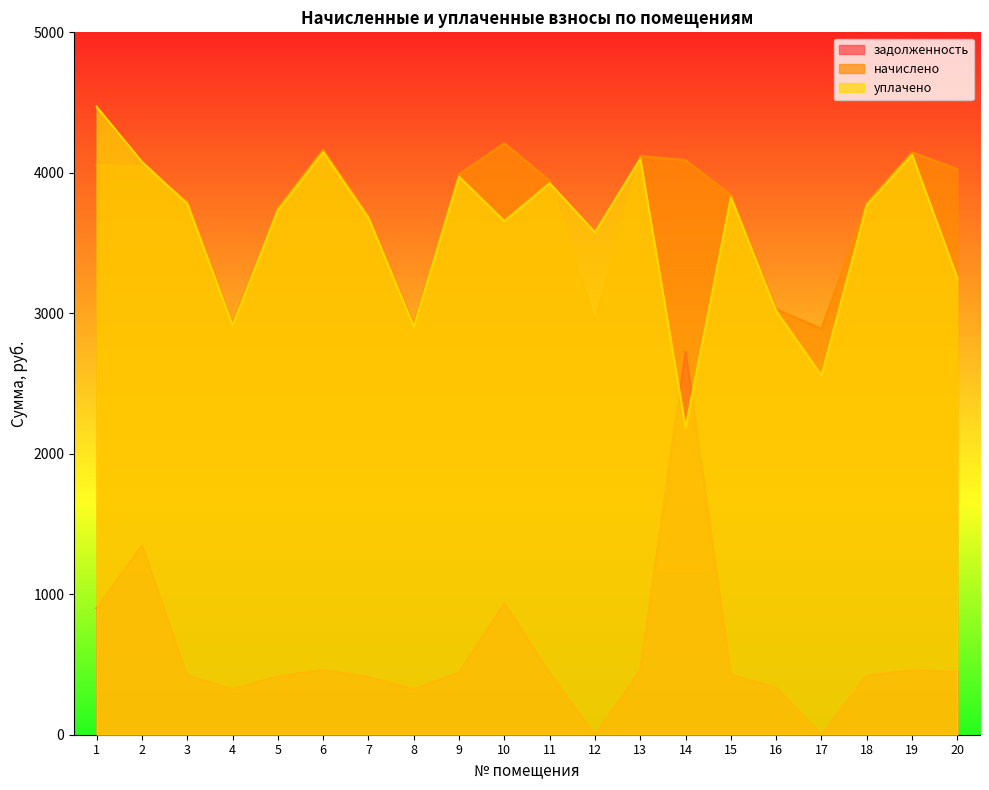

What is the difference between the уплачено values at 4 and 9?

1057.4